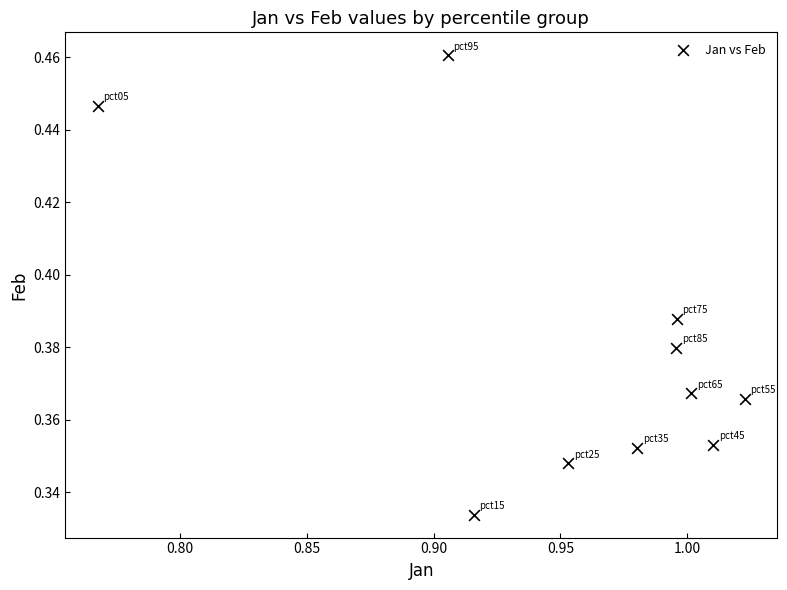

What is the average X value?

1.0